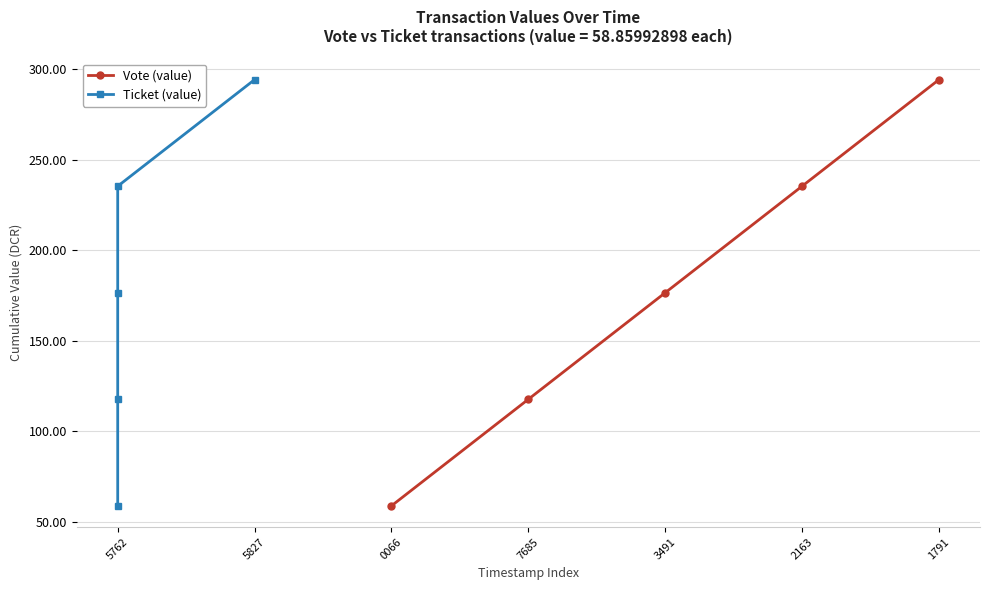

What is the difference between the maximum and minimum values in the Vote (value) series?

235.4